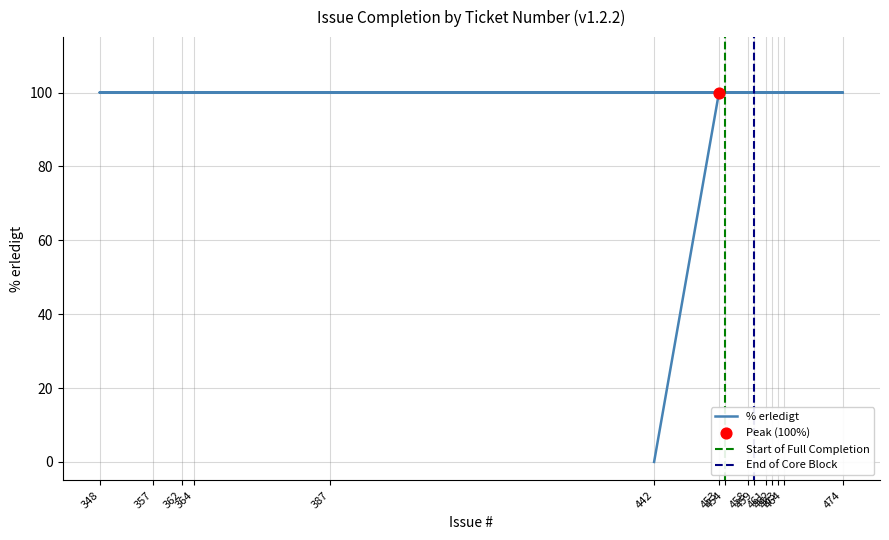

What is the ratio of the value at 463 to the value at 461?

1.0